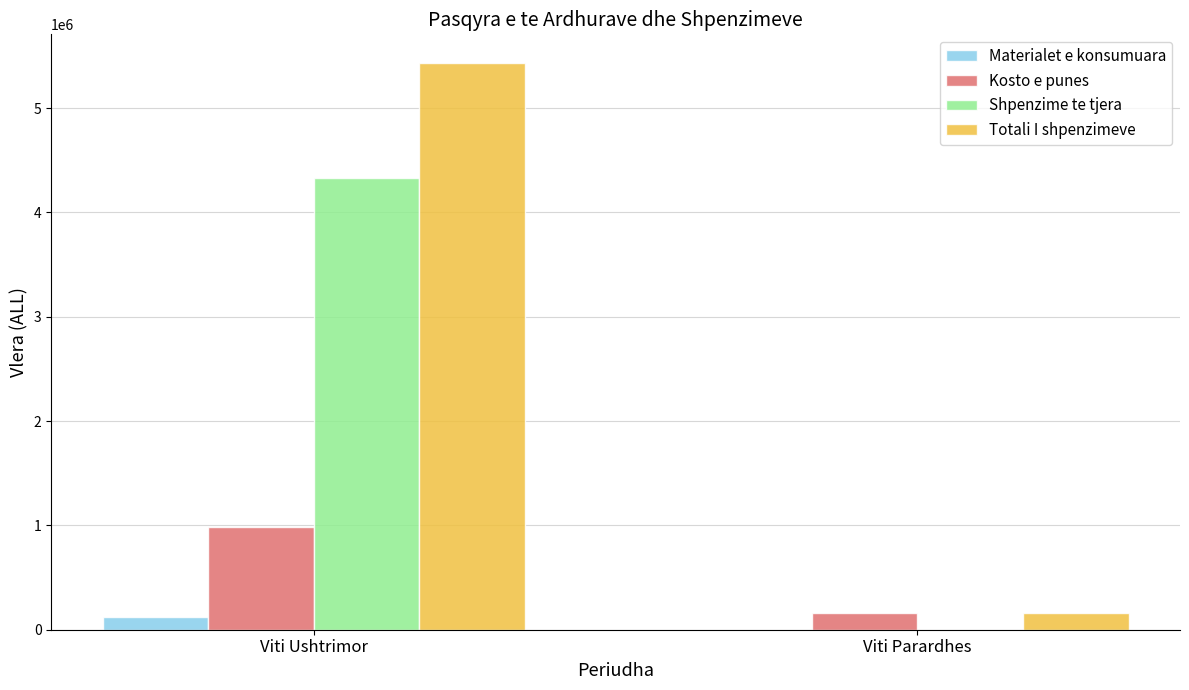

Is the value of Kosto e punes at Viti Parardhes greater than the value of Shpenzime te tjera at Viti Parardhes?

Yes